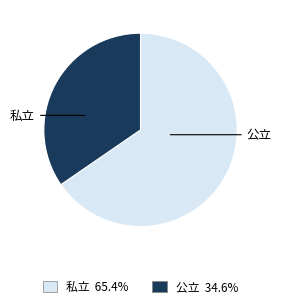

How many slices are in this pie chart?

2